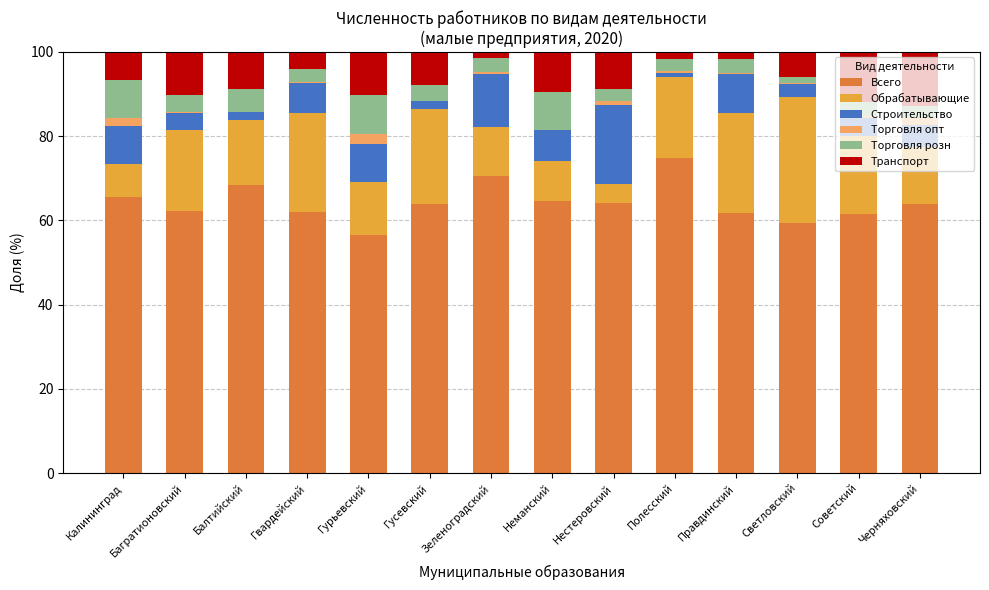

The Всего series shows 99.7 at Полесский. True or false?

False